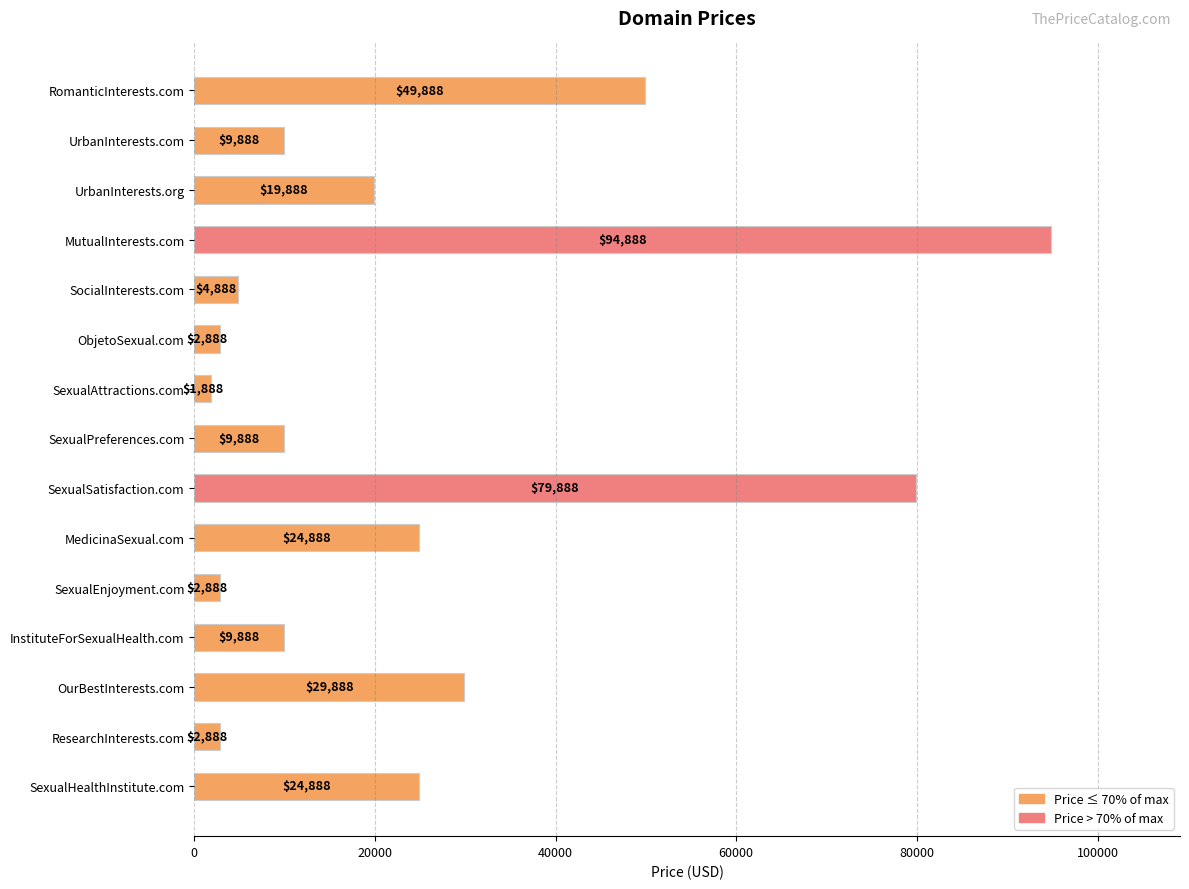

What is the sum of all values?

369320